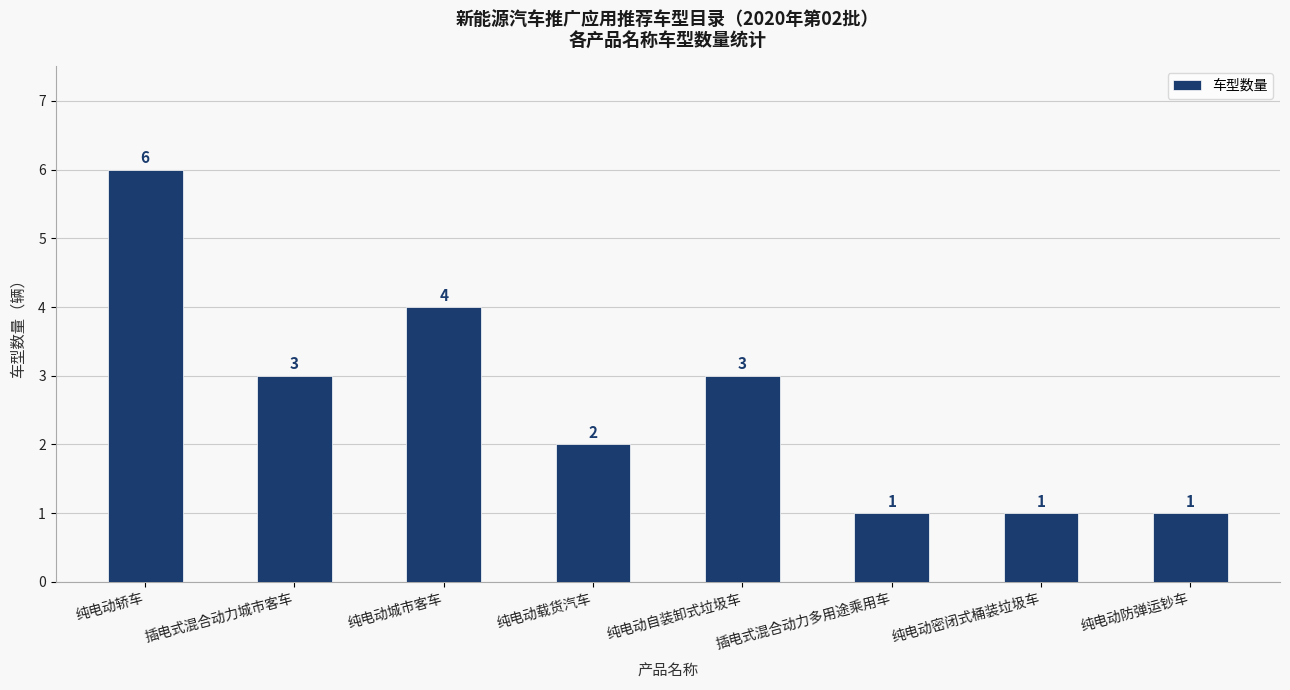

Is it true that the value at 纯电动密闭式桶装垃圾车 is 1?

True